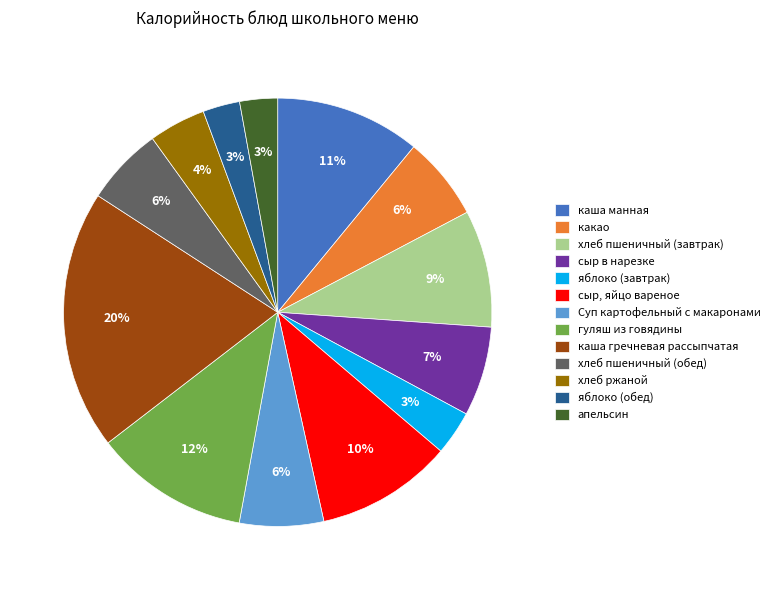

To the nearest percent, what percentage of the pie is хлеб пшеничный (завтрак)?

9%